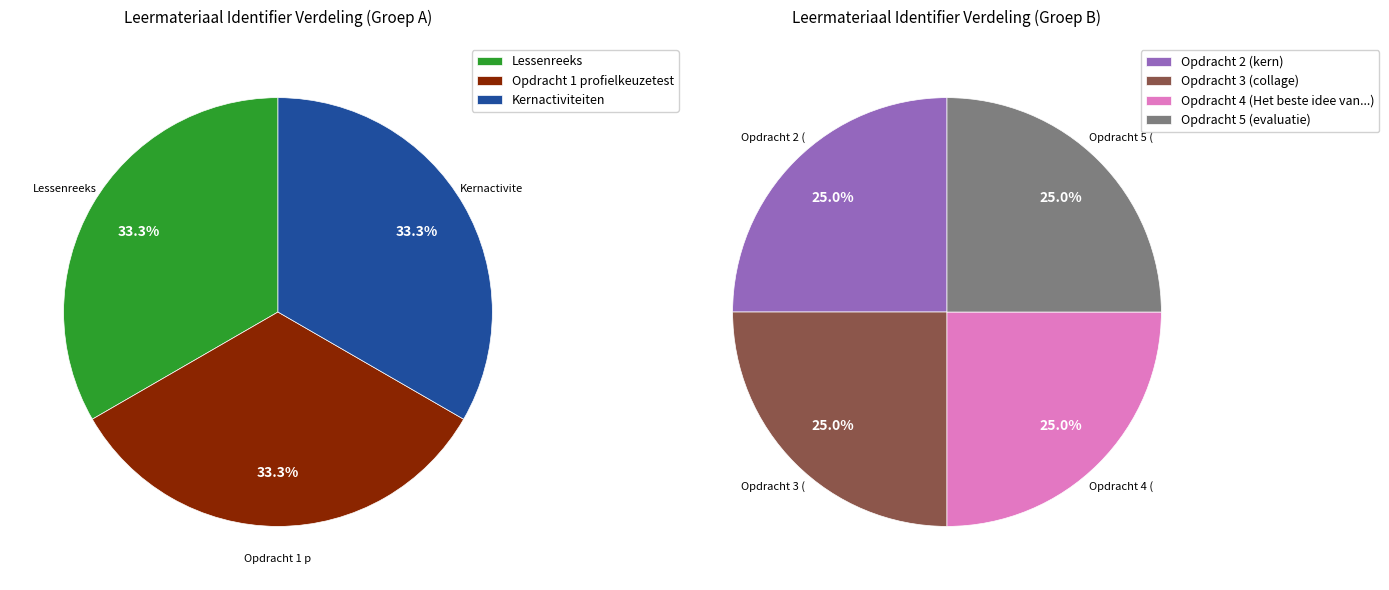

Which category has the biggest portion of the pie?

Lessenreeks